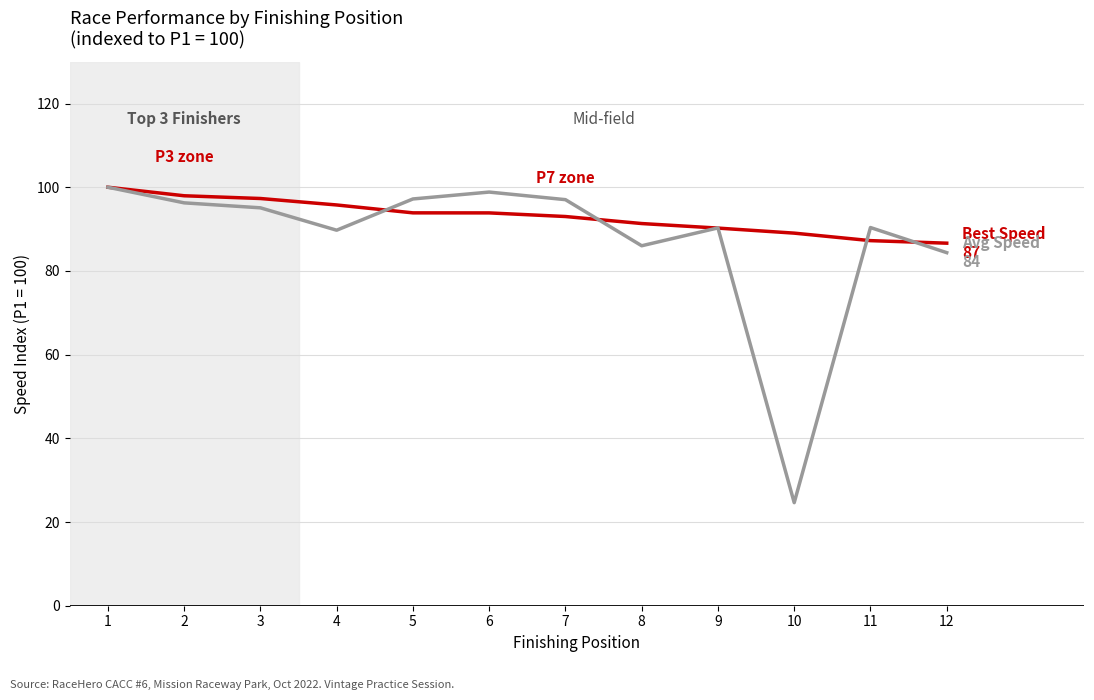

What is the spread (max minus min) of values at 7?

4.0